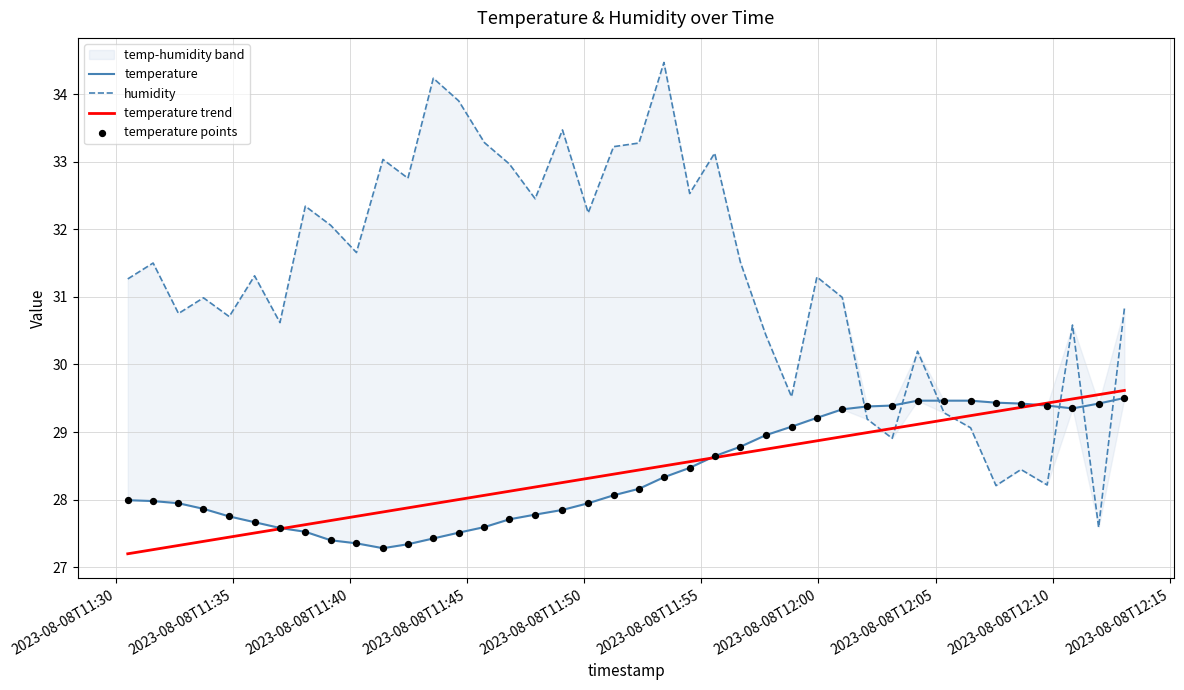

Which series has the largest total across all categories?

humidity